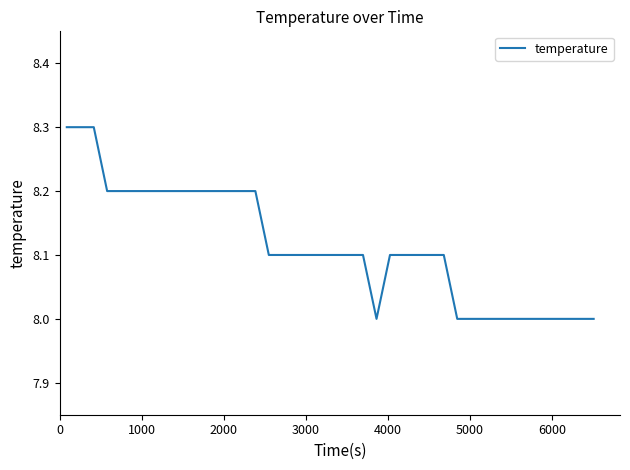

What is the maximum value shown in the chart?

8.3